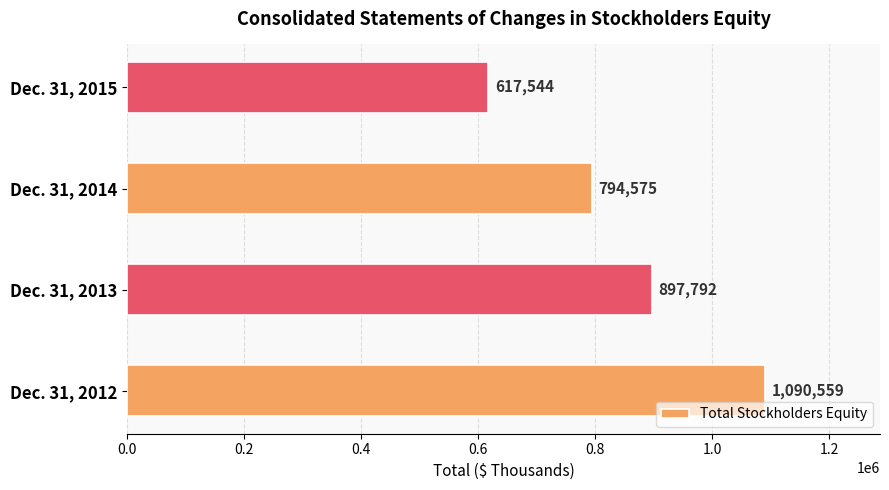

What is the greatest value displayed?

1090559